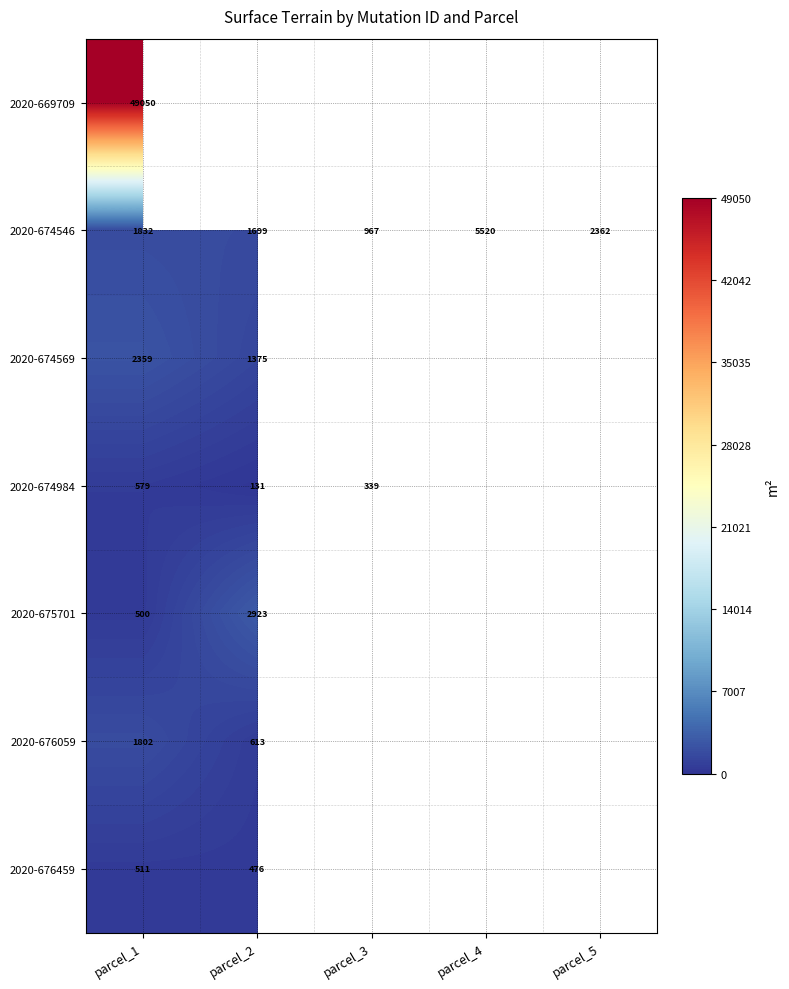

What is the average value of the 2020-674546 series?

2476